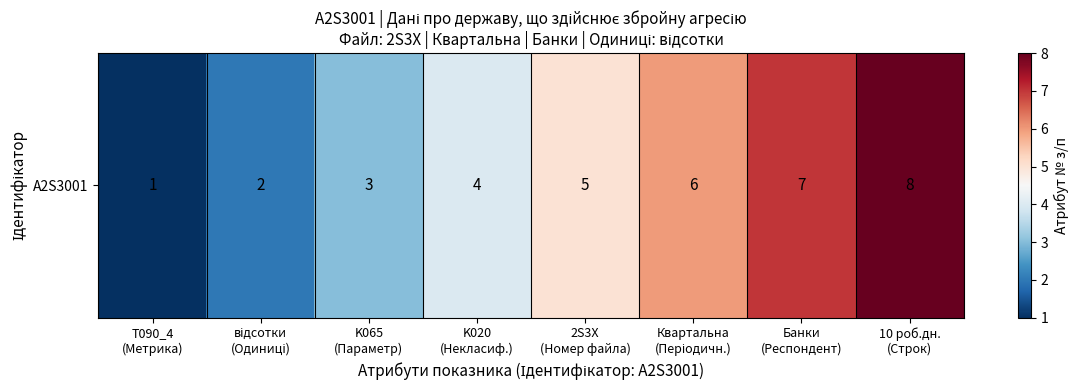

Reading left to right, what are all the values shown in this chart?

1	2	3	4	5	6	7	8